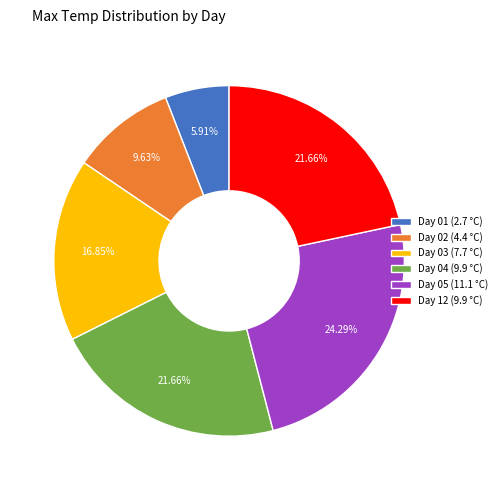

What portion of the pie excludes Day 04?

78.3%